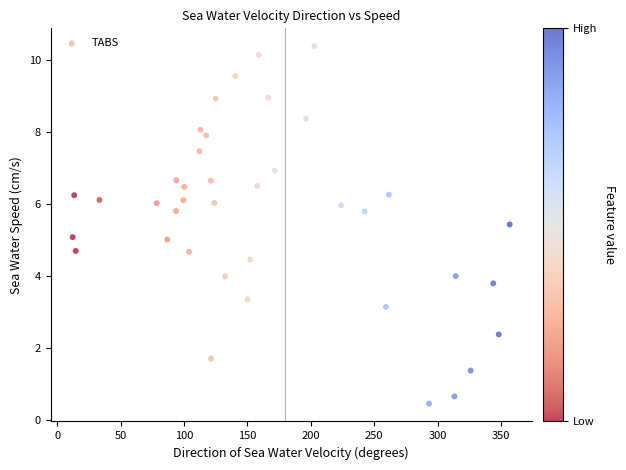

What is the range of X values (max minus min)?

344.5